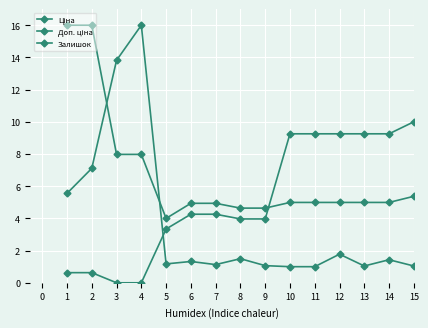

At which label is Залишок closest to 8?

2